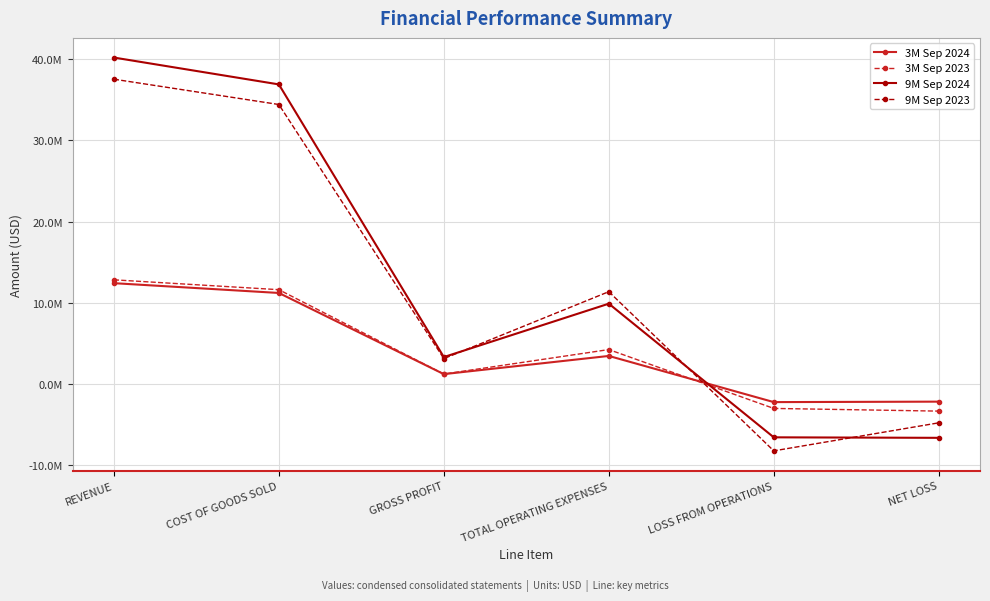

How many positive values does the 9M Sep 2024 series have?

4